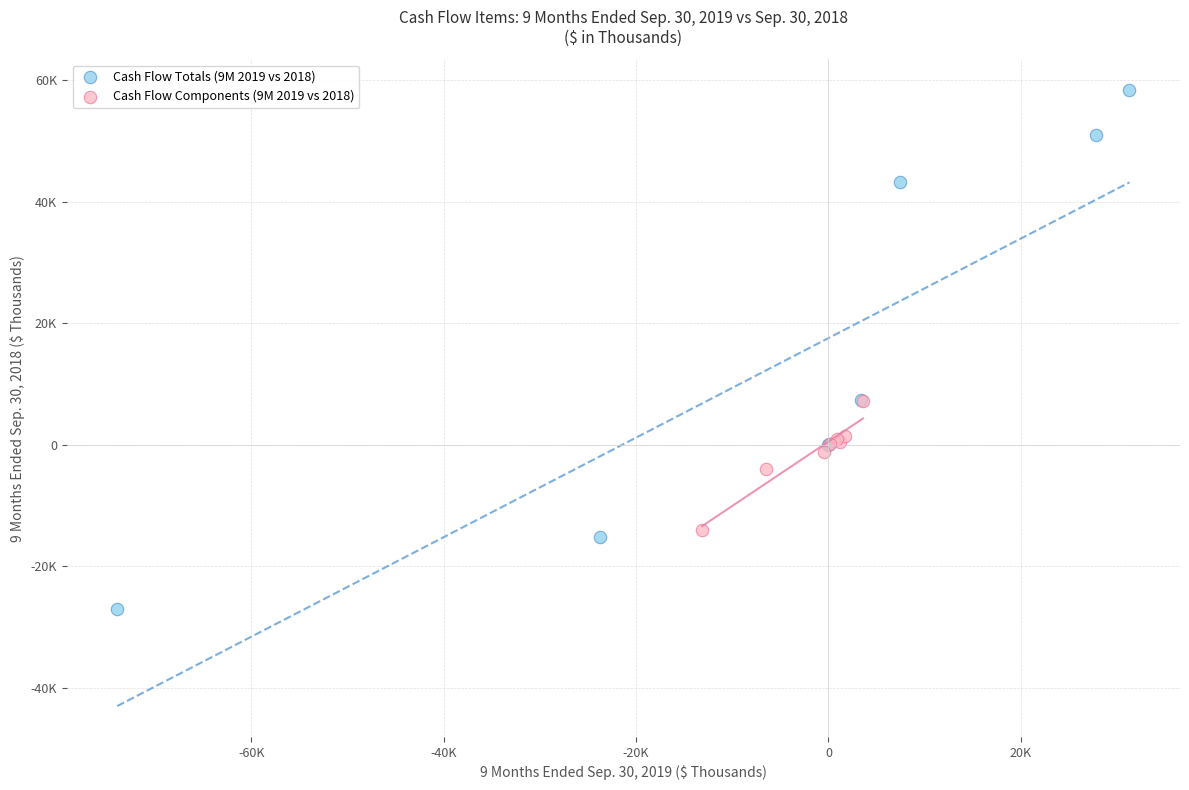

What are all the series names shown in the legend?

Cash Flow Totals (9M 2019 vs 2018), Cash Flow Components (9M 2019 vs 2018)